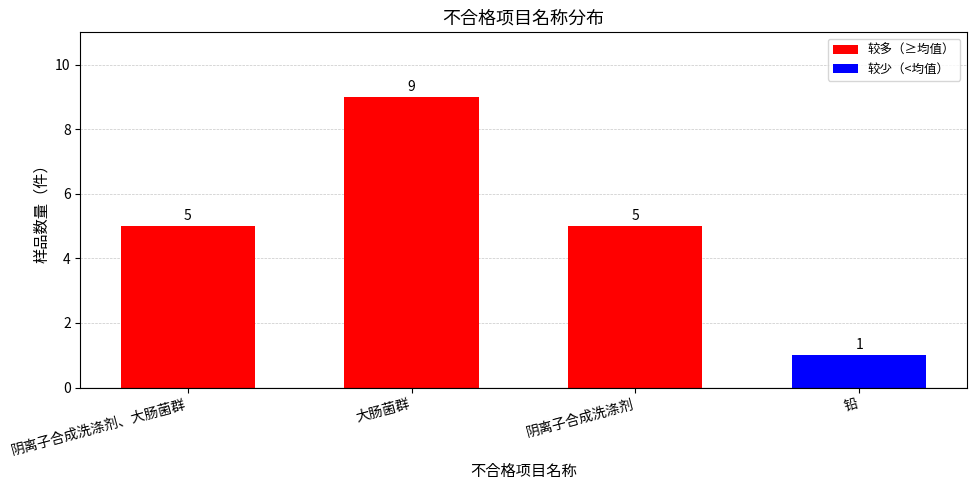

How many values are below 5?

1